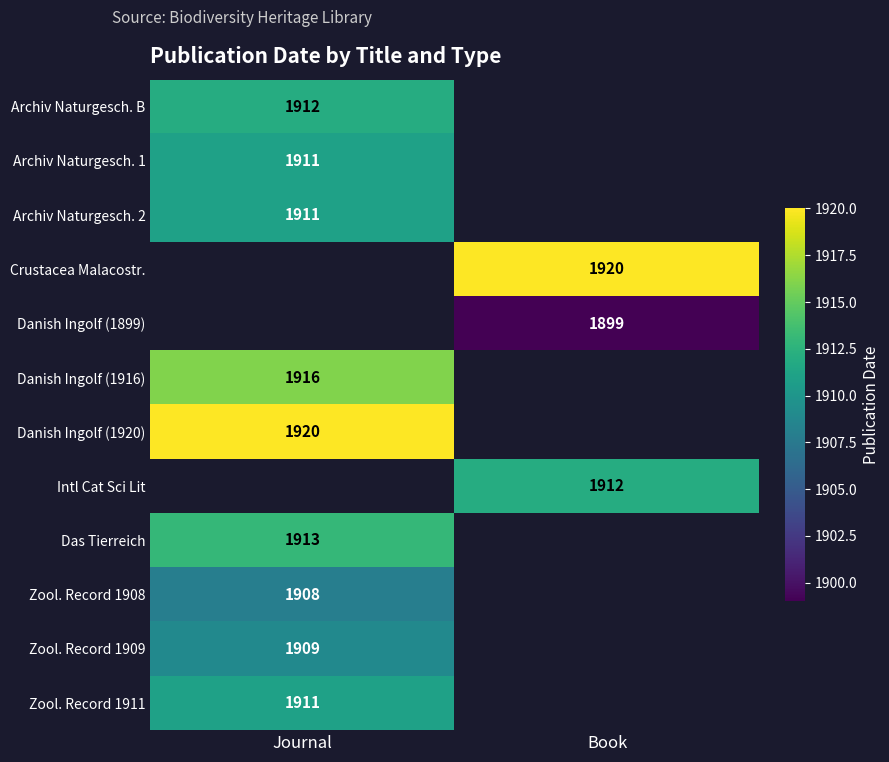

The Intl Cat Sci Lit series shows 1912 at Book. True or false?

True